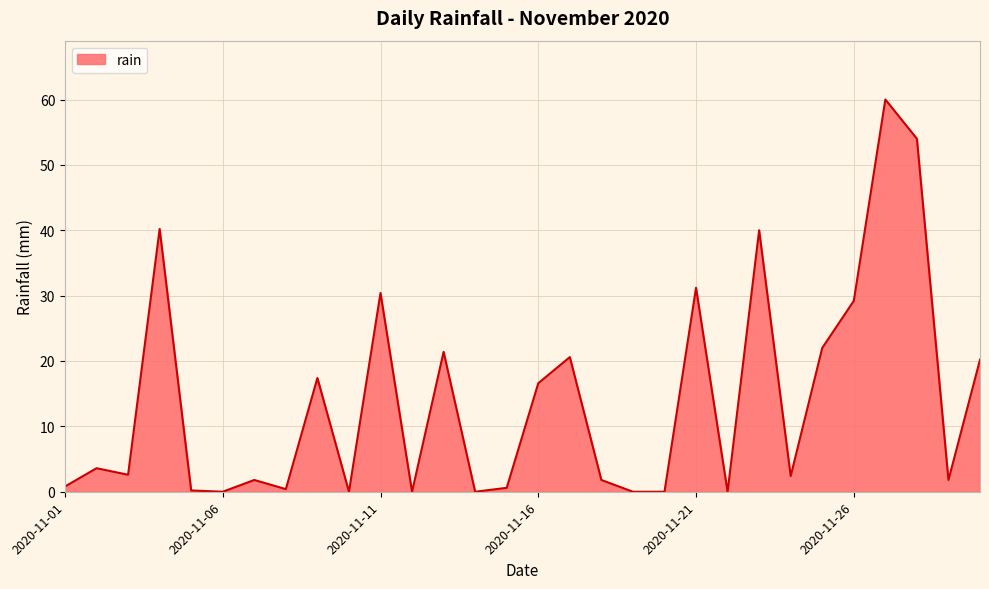

What is the greatest value displayed?

60.0